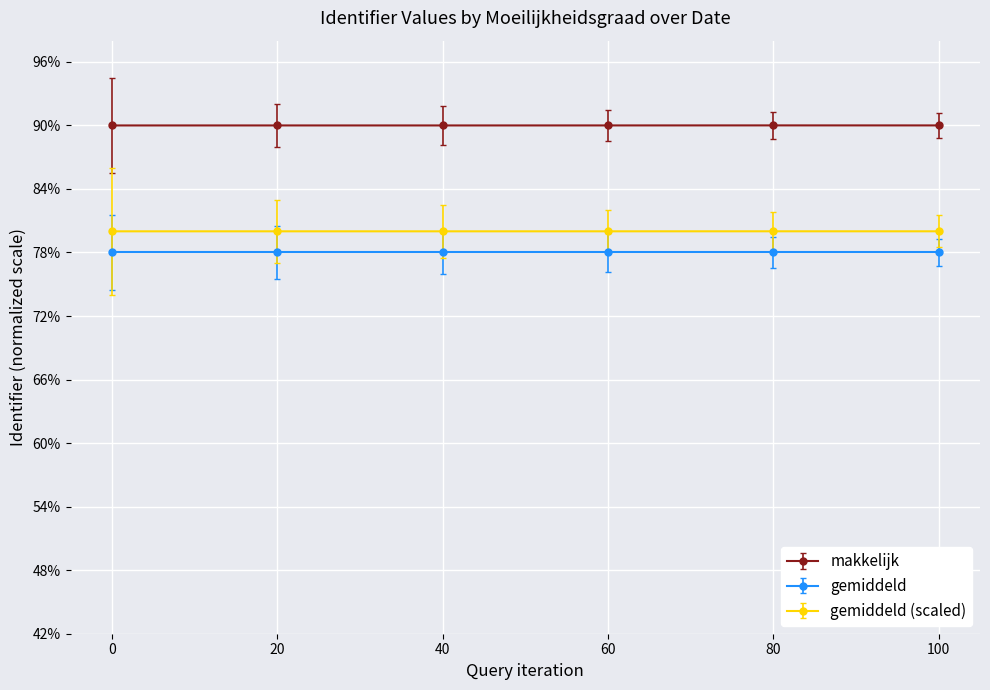

The value of gemiddeld (scaled) at 20 is 80.0. True or false?

True